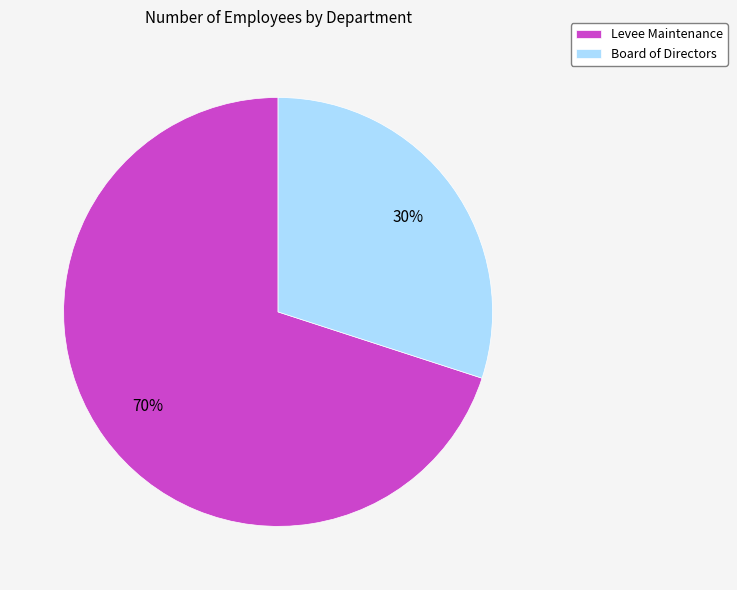

Combined, do Levee Maintenance and Board of Directors account for over 50%?

Yes